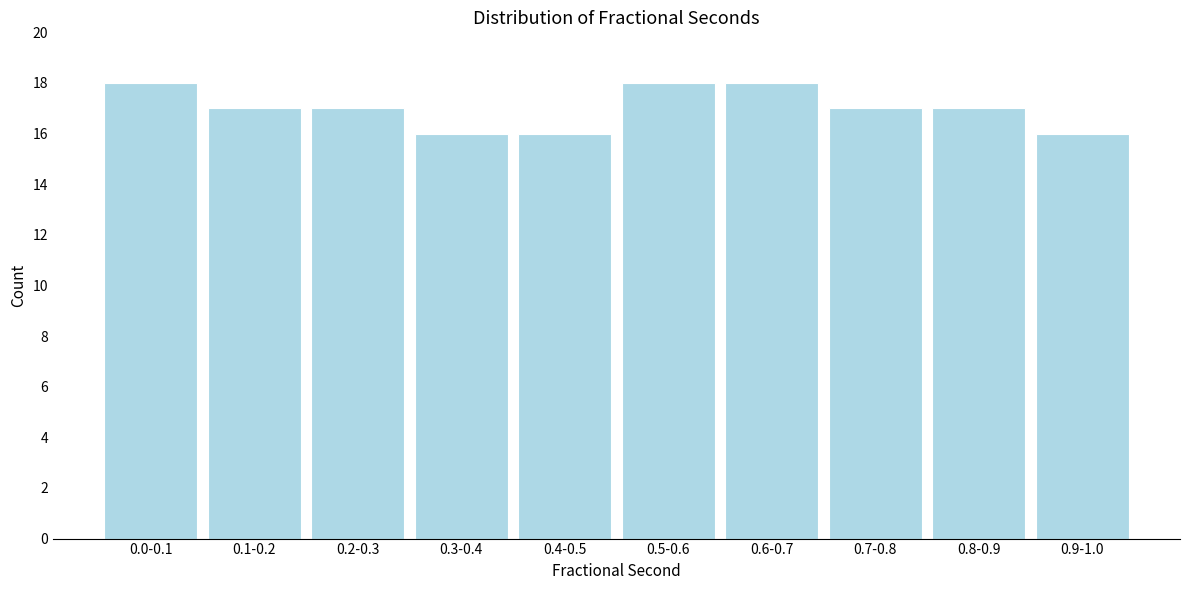

Reading right to left, what are all the values shown in this chart?

16	17	17	18	18	16	16	17	17	18